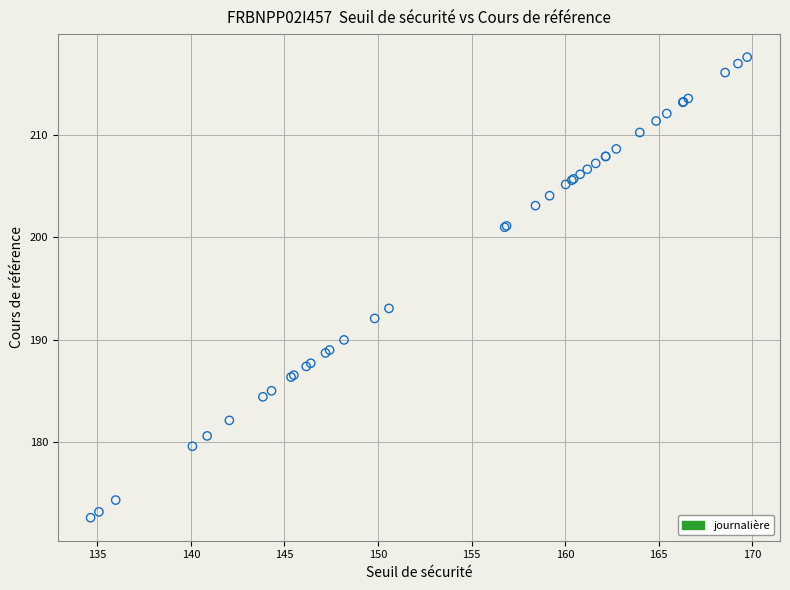

What Y value in the scatter plot is closest to 195?

193.1